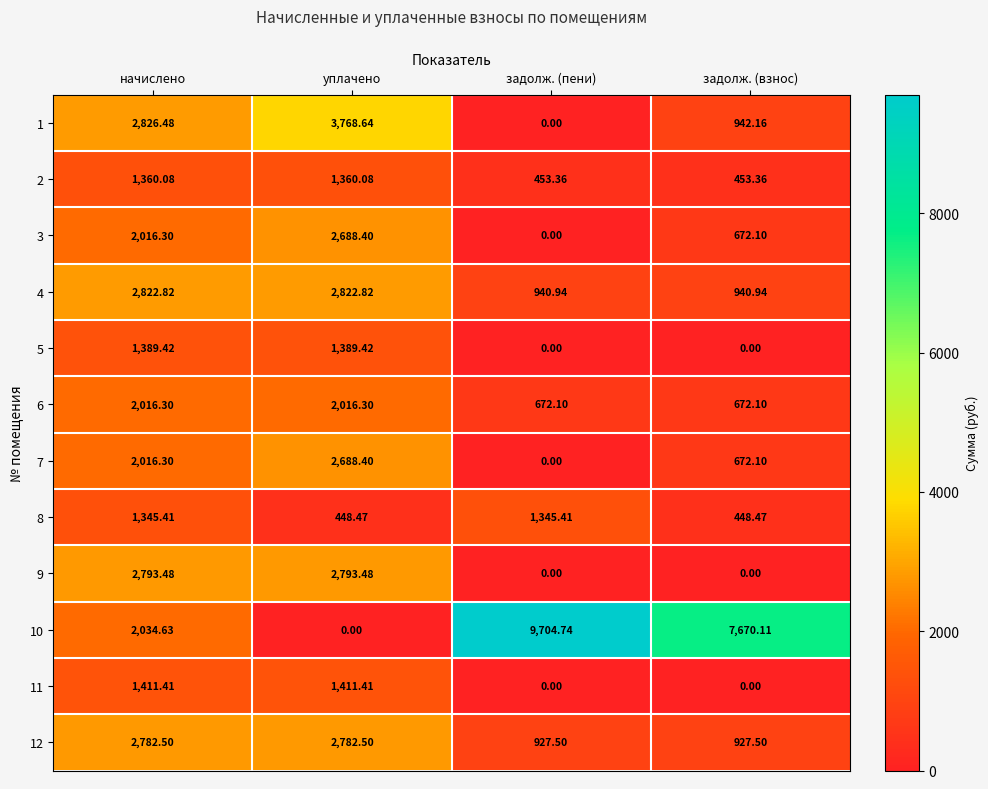

At how many categories does at least one series exceed 7142?

2